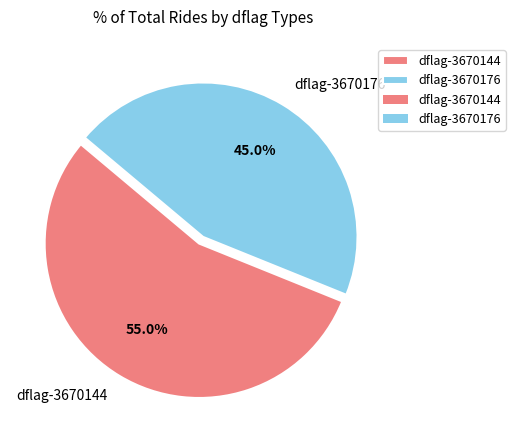

What is the largest slice in the pie chart?

dflag-3670144